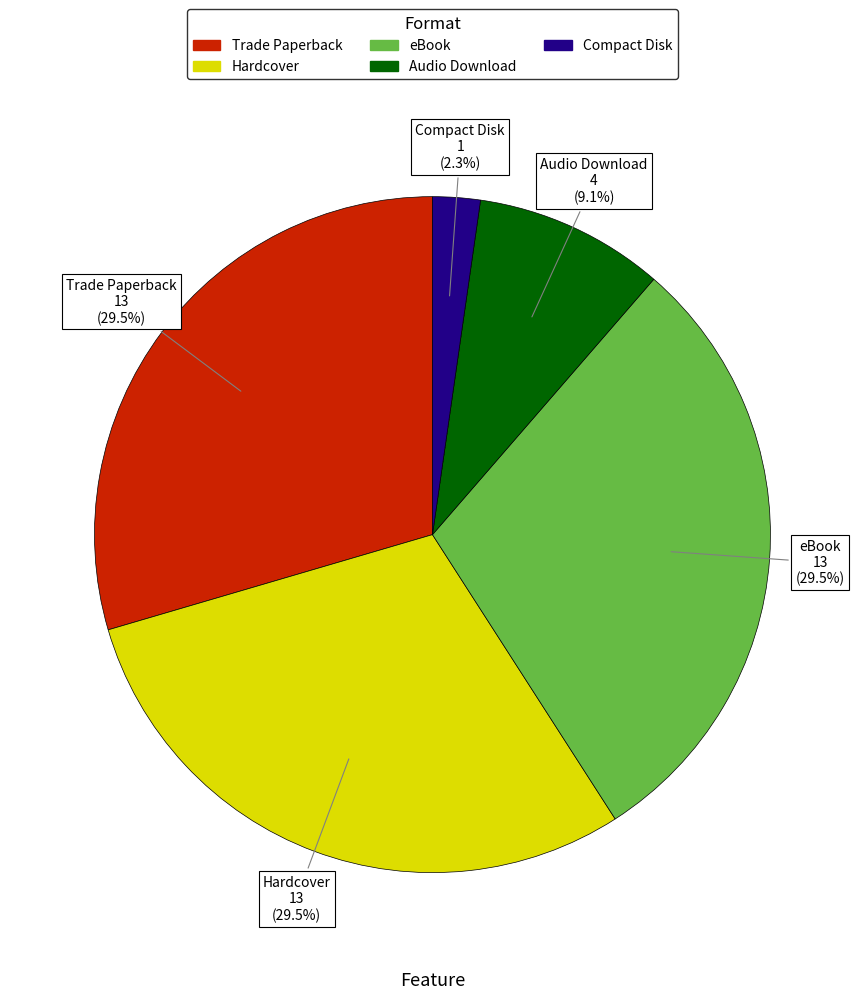

What is the ratio of the value at Trade Paperback to the value at Hardcover?

1.0